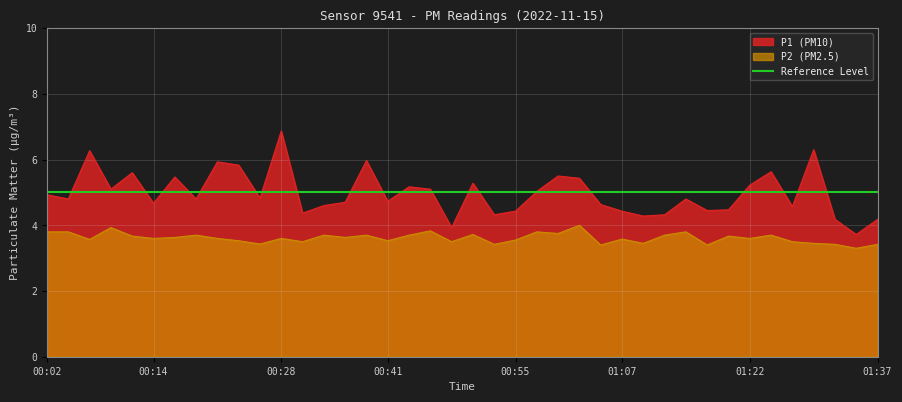

True or false: P1 has a value of 3.7 at 01:34.

True